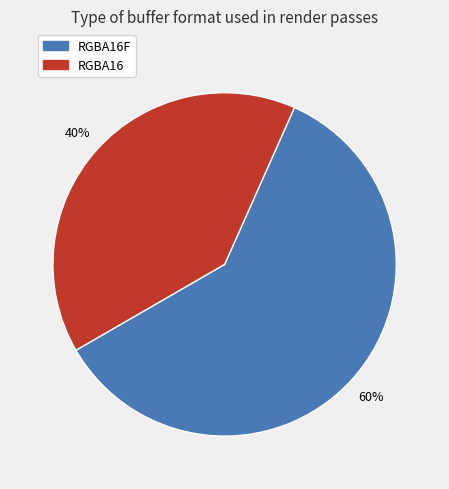

Does any single category account for the majority?

Yes